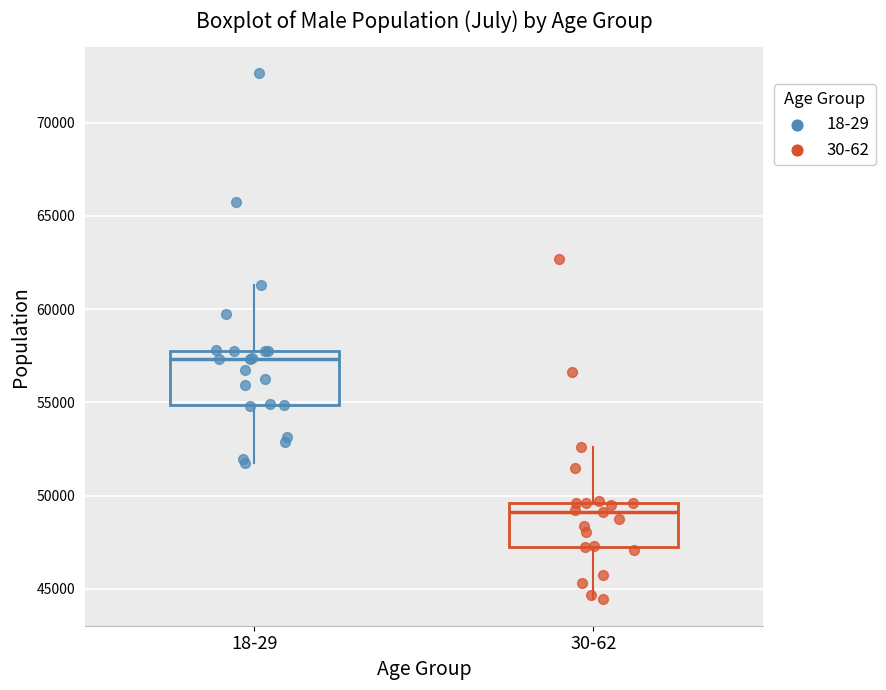

Reading left to right, read every box against the y-axis: the position of its median line, the range the box covers, and the ends of its whiskers. The values are not printed on the chart, so give them approximately, as read against the axis.

18-29: median 57500, box 55000 to 58000, whiskers 52000 to 61500
30-62: median 49000, box 47500 to 49500, whiskers 44500 to 52500